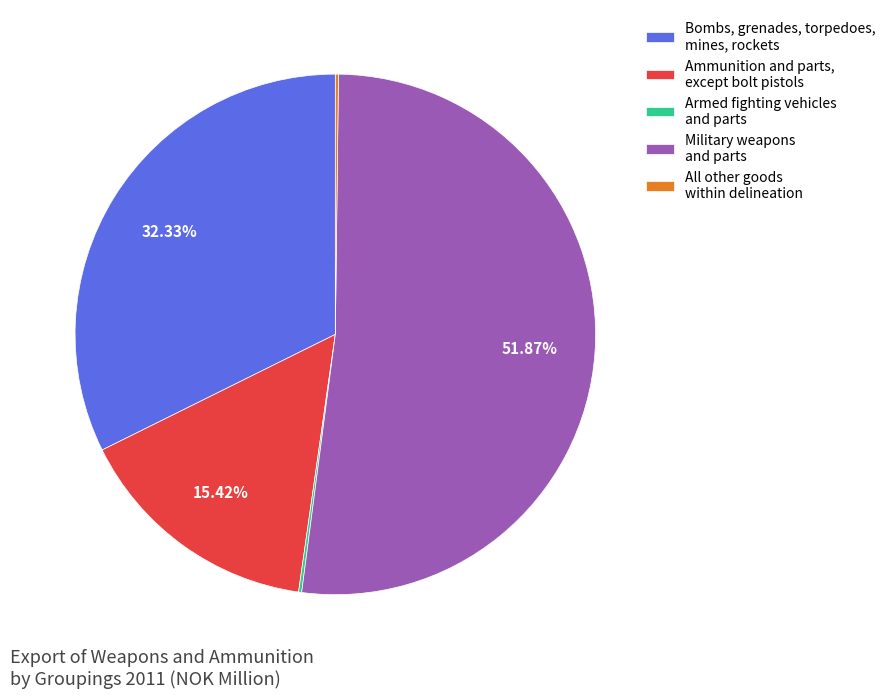

Which category has the biggest portion of the pie?

Military weapons and parts